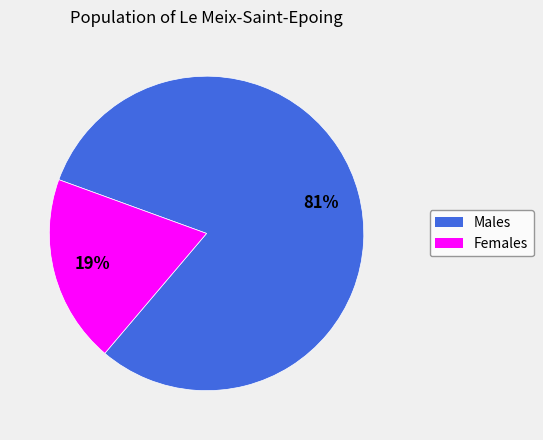

To the nearest percent, what is the average slice percentage?

50%